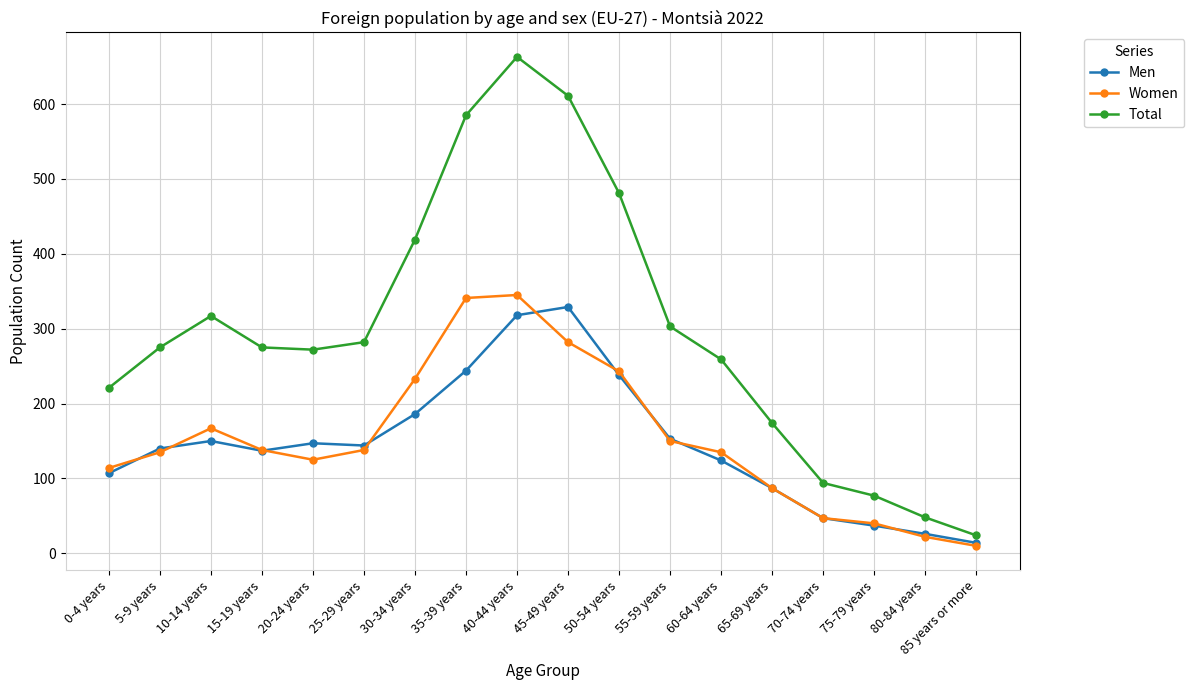

What are all the series names shown in the legend?

Men, Women, Total